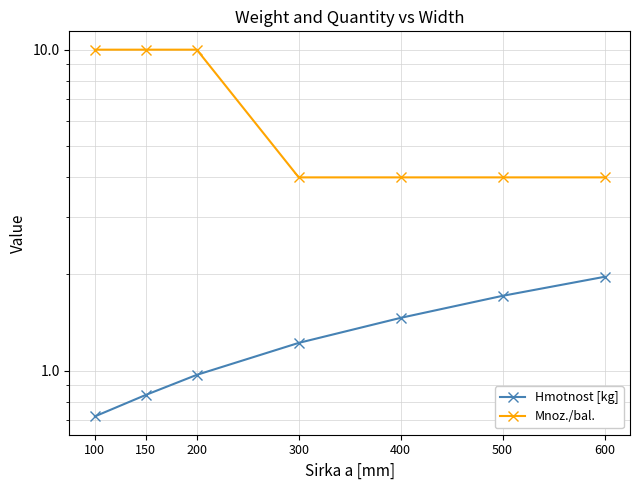

Reading right to left, what are all the values shown in this chart?

Hmotnost [kg]: 2.0	1.7	1.5	1.2	1.0	0.8	0.7
Mnoz./bal.: 4.0	4.0	4.0	4.0	10.0	10.0	10.0